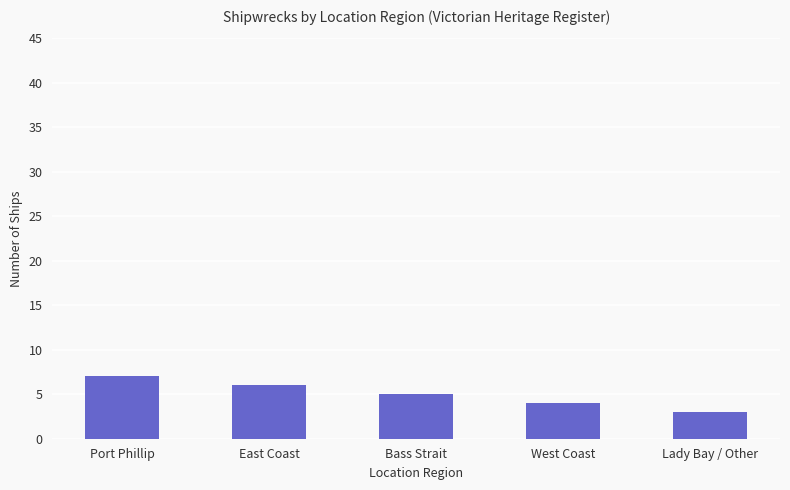

Does the chart contain any negative values?

No